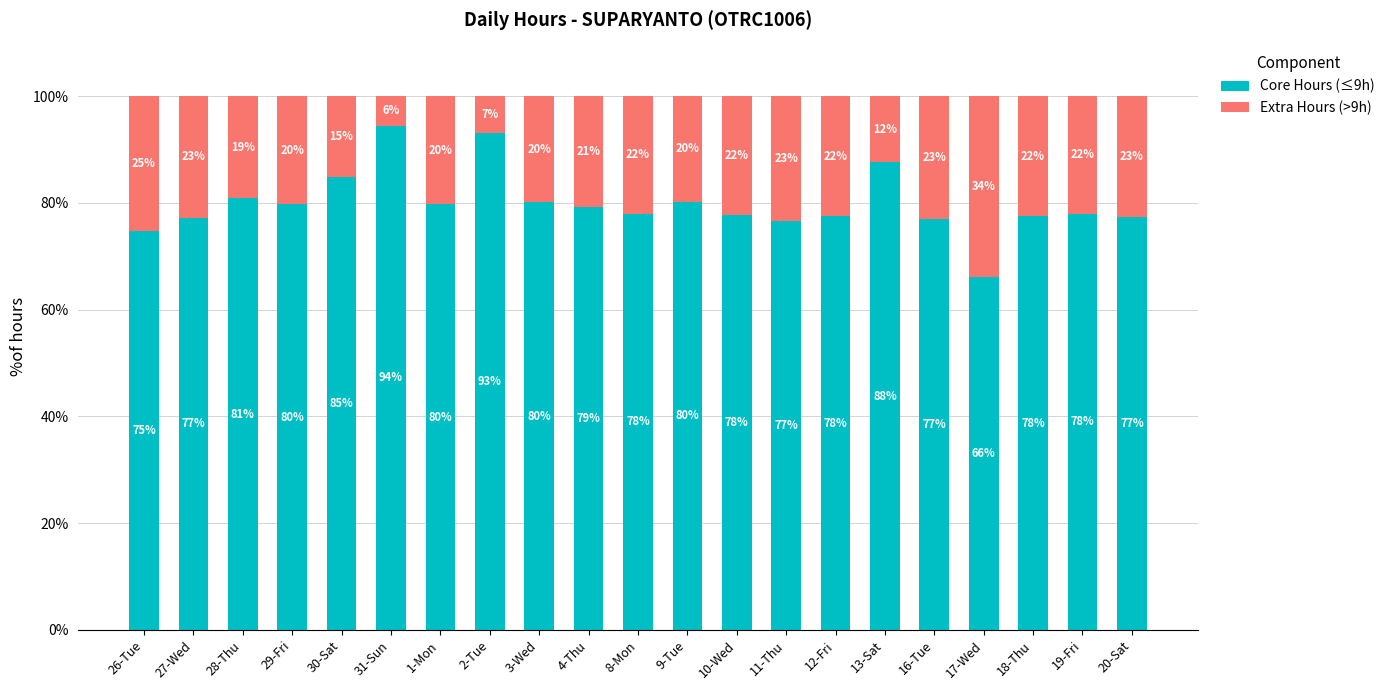

Read the Core Hours (≤9h) value at 18-Thu.

77.5